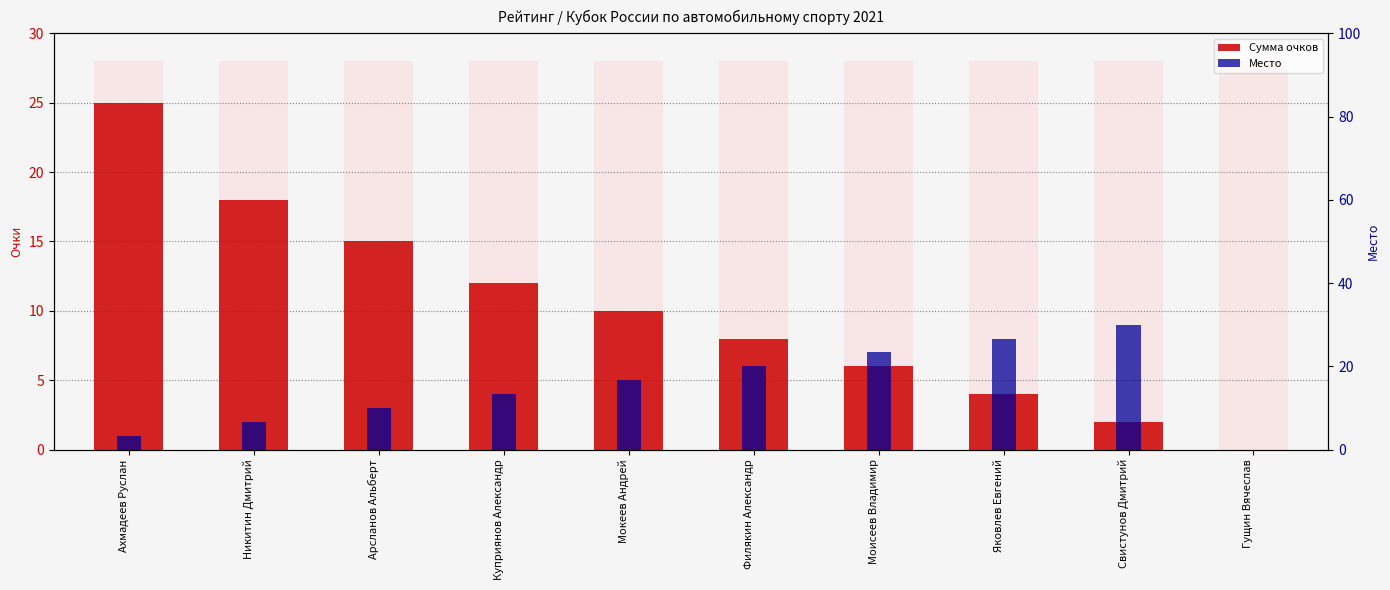

Reading left to right, transcribe all the data shown in this chart.

Сумма очков: Ахмадеев Руслан=25	Никитин Дмитрий=18	Арсланов Альберт=15	Куприянов Александр=12	Мокеев Андрей=10	Филякин Александр=8	Моисеев Владимир=6	Яковлев Евгений=4	Свистунов Дмитрий=2	Гущин Вячеслав=0
Место: Ахмадеев Руслан=1	Никитин Дмитрий=2	Арсланов Альберт=3	Куприянов Александр=4	Мокеев Андрей=5	Филякин Александр=6	Моисеев Владимир=7	Яковлев Евгений=8	Свистунов Дмитрий=9	Гущин Вячеслав=0